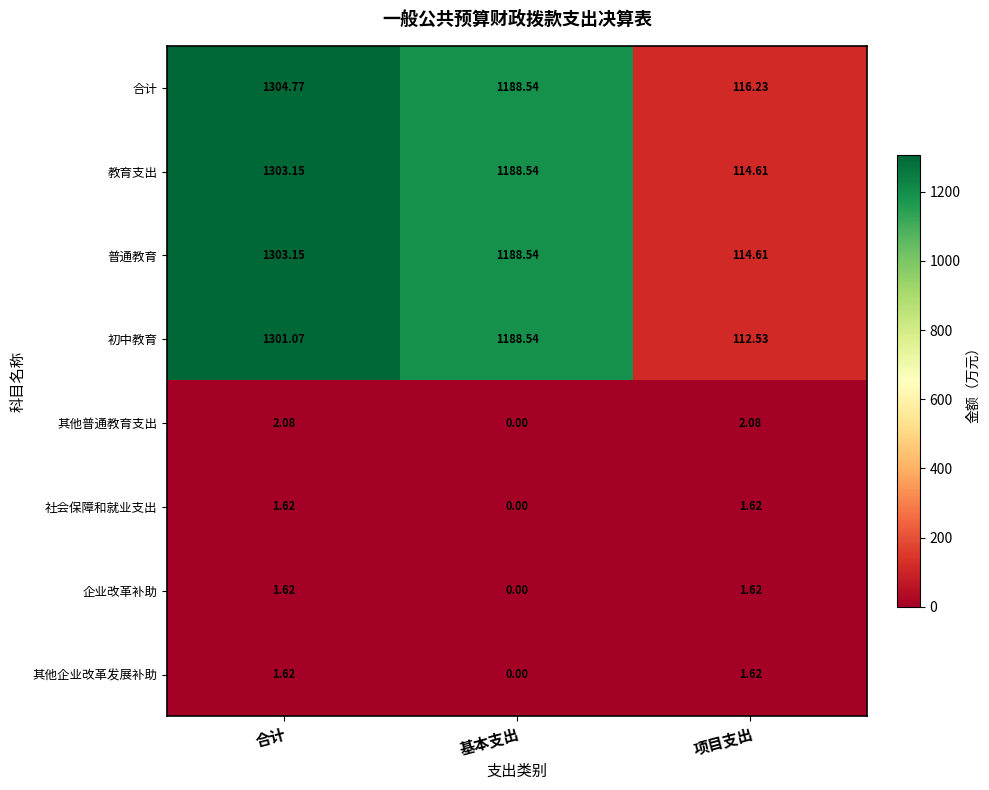

At which category is the sum across all series the highest?

合计